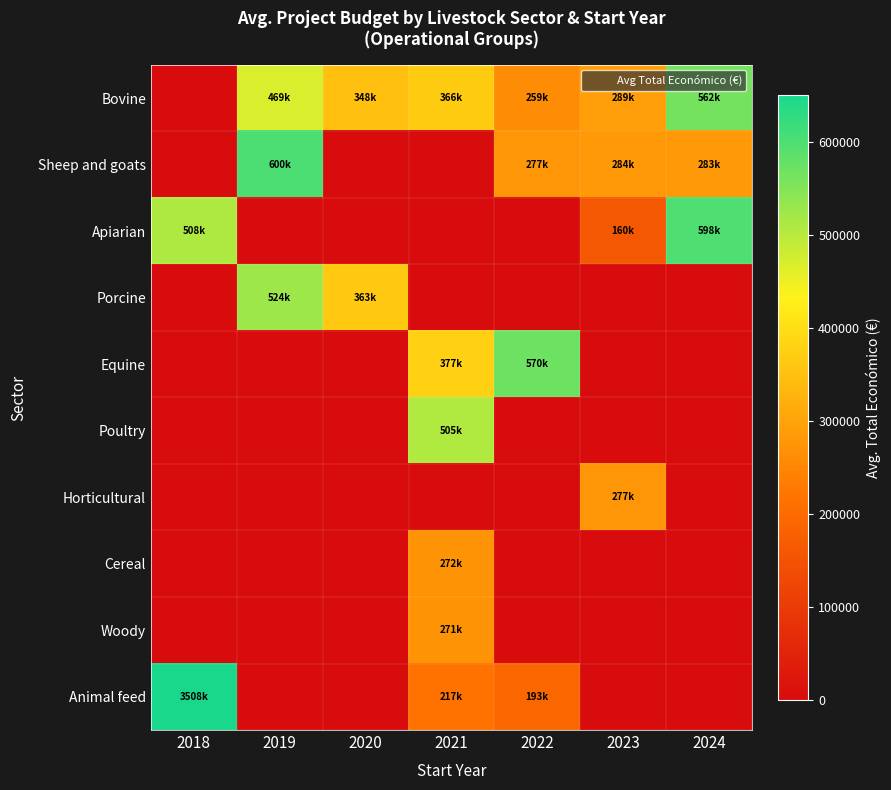

Reading left to right, transcribe all the data shown in this chart.

Bovine: 2018=0.0	2019=469444.7	2020=348843.0	2021=366249.0	2022=259690.3	2023=289648.7	2024=562580.5
Sheep and goats: 2018=0.0	2019=600000.0	2020=0.0	2021=0.0	2022=277718.0	2023=284094.5	2024=283527.0
Apiarian: 2018=508090.0	2019=0.0	2020=0.0	2021=0.0	2022=0.0	2023=160043.0	2024=598139.0
Porcine: 2018=0.0	2019=524065.5	2020=363424.0	2021=0.0	2022=0.0	2023=0.0	2024=0.0
Equine: 2018=0.0	2019=0.0	2020=0.0	2021=377417.0	2022=570505.0	2023=0.0	2024=0.0
Poultry: 2018=0.0	2019=0.0	2020=0.0	2021=505519.0	2022=0.0	2023=0.0	2024=0.0
Horticultural: 2018=0.0	2019=0.0	2020=0.0	2021=0.0	2022=0.0	2023=277458.0	2024=0.0
Cereal: 2018=0.0	2019=0.0	2020=0.0	2021=272024.0	2022=0.0	2023=0.0	2024=0.0
Woody: 2018=0.0	2019=0.0	2020=0.0	2021=271917.0	2022=0.0	2023=0.0	2024=0.0
Animal feed: 2018=3508005.0	2019=0.0	2020=0.0	2021=217264.0	2022=193149.0	2023=0.0	2024=0.0